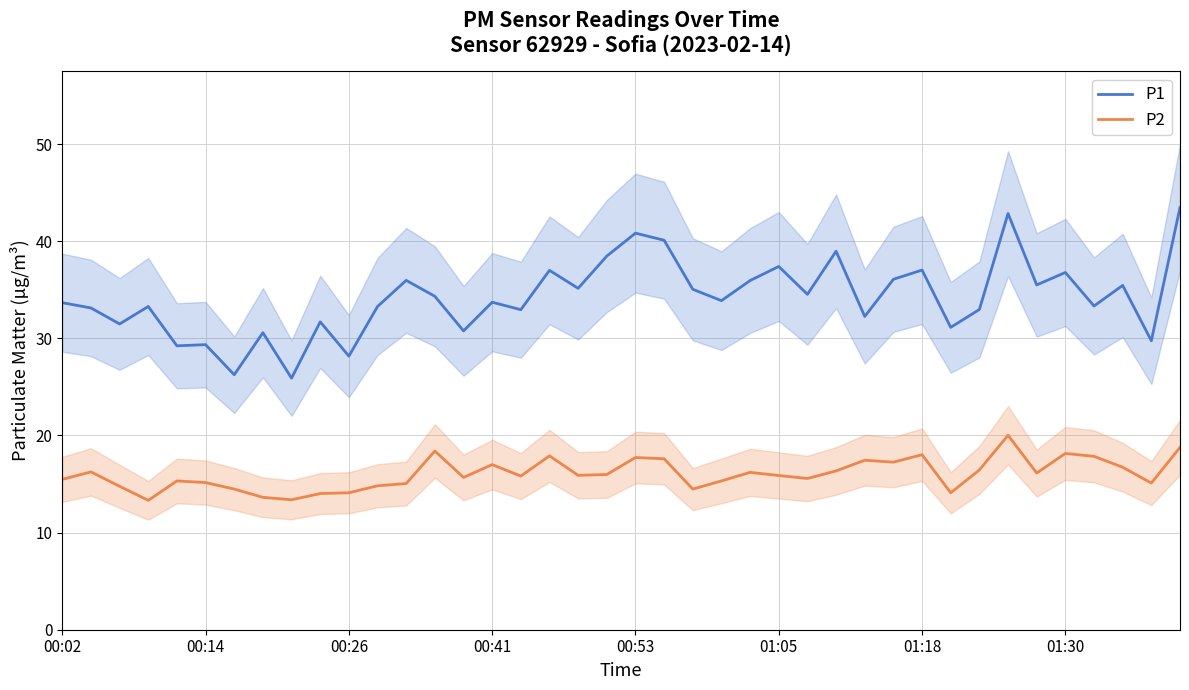

Is it true that P1 equals 33.3 at 36?

True